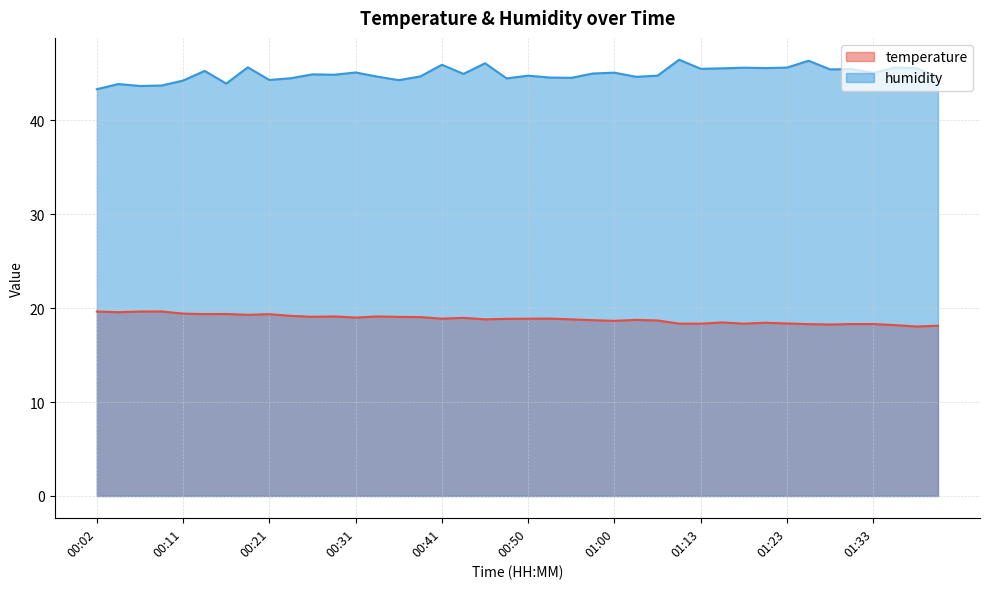

Is the value of humidity at 00:48 greater than the value of temperature at 00:36?

Yes